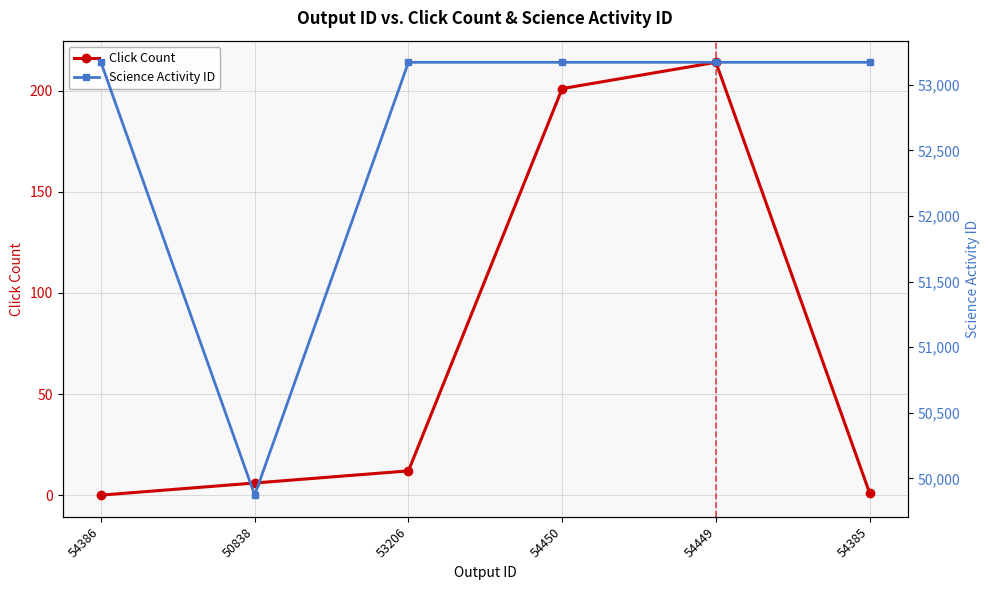

Does the chart display data point markers on the line(s)?

Yes